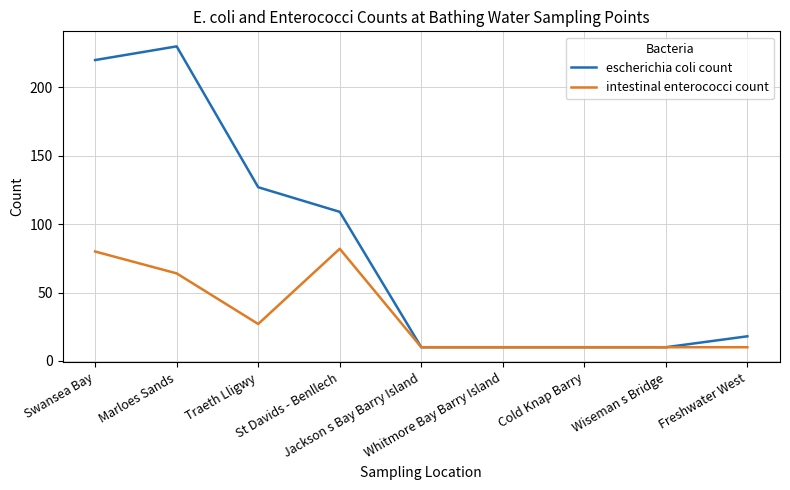

At which category does intestinal enterococci count reach its first local valley?

Traeth Lligwy